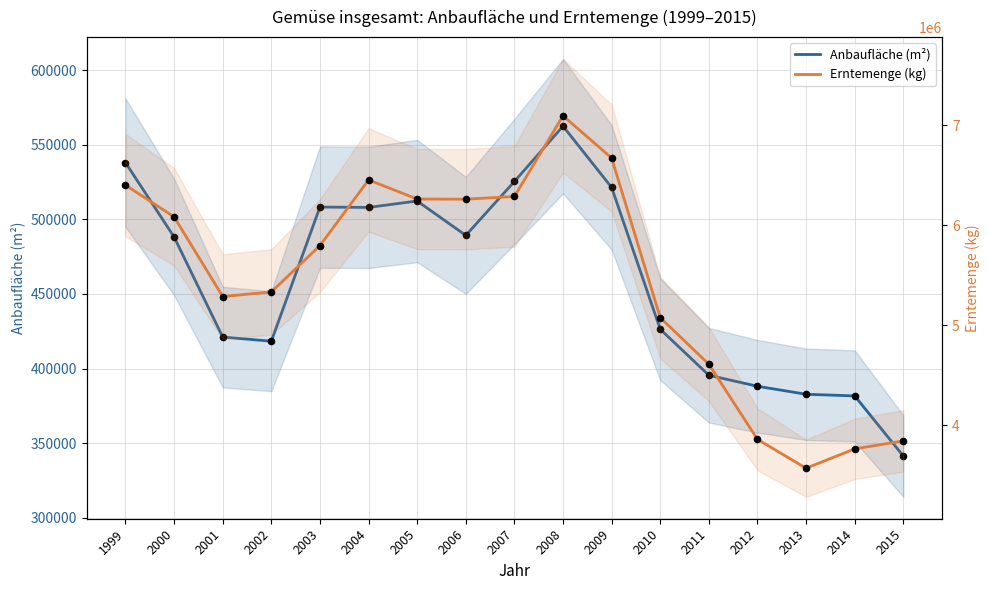

Which series has the largest total across all categories?

Erntemenge (kg)